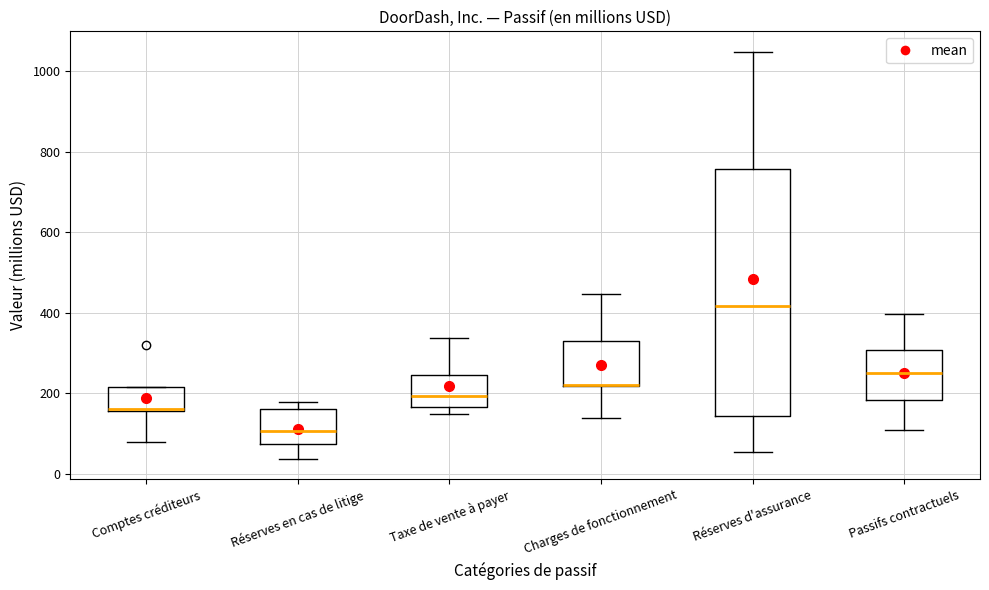

Reading left to right, read every box against the y-axis: the position of its median line, the range the box covers, and the ends of its whiskers. The values are not printed on the chart, so give them approximately, as read against the axis.

Comptes créditeurs: median 160 (drawn on the box's lower edge), box 160 to 220, whiskers 80 to 220
Réserves en cas de litige: median 100, box 80 to 160, whiskers 40 to 180
Taxe de vente à payer: median 200, box 160 to 240, whiskers 140 to 340
Charges de fonctionnement: median 220 (drawn on the box's lower edge), box 220 to 340, whiskers 140 to 440
Réserves d'assurance: median 420, box 140 to 760, whiskers 60 to 1040
Passifs contractuels: median 260, box 180 to 300, whiskers 100 to 400